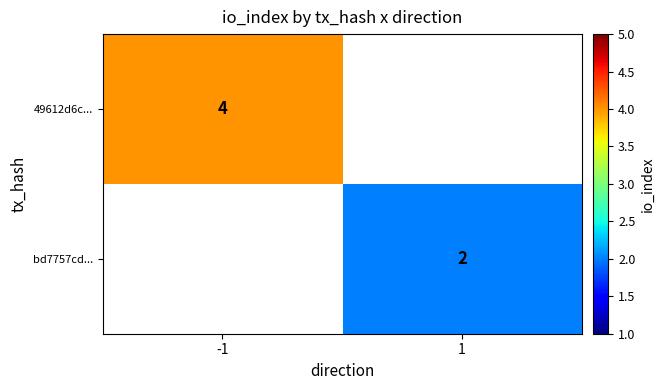

Is the value of bd7757cd... at 1 greater than the value of 49612d6c... at -1?

No